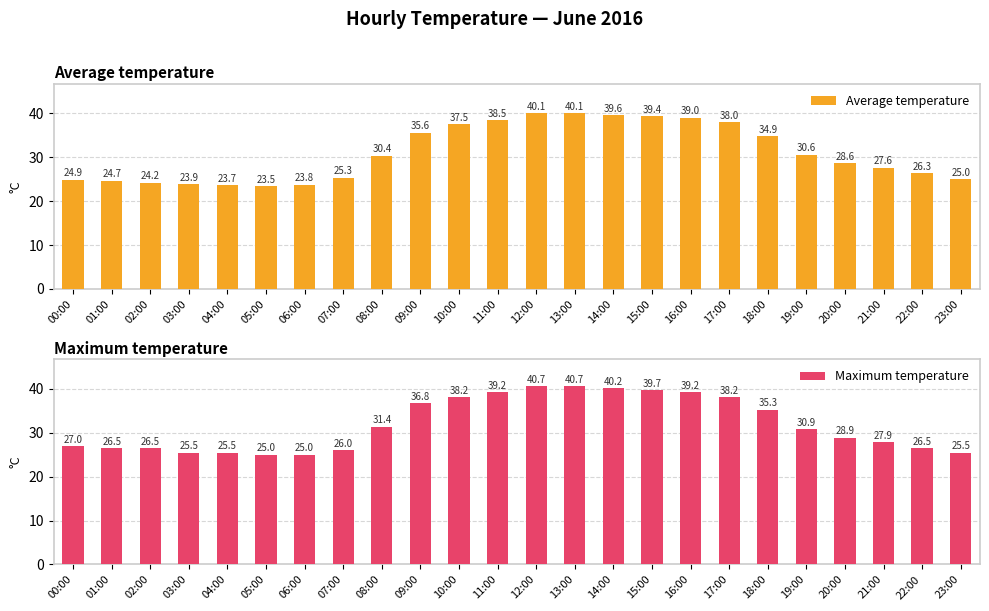

What is the minimum value for Average temperature?

23.5